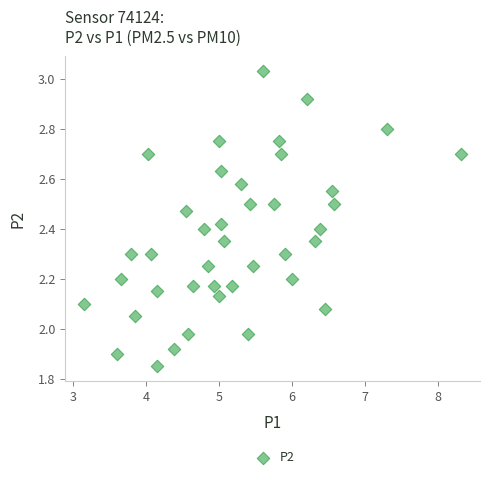

What is the range of Y values (max minus min)?

1.2